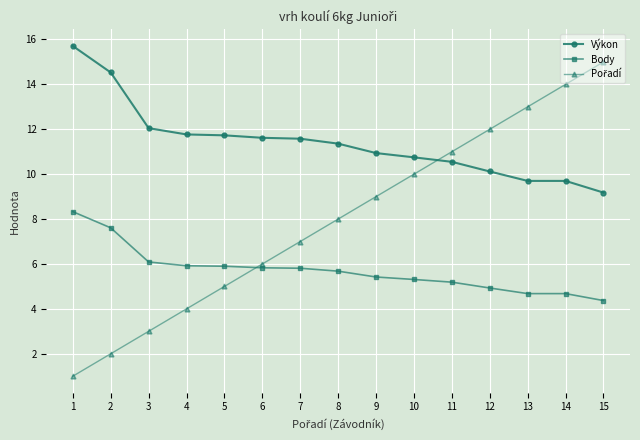

True or false: Body has a value of 5.2 at 11.

True